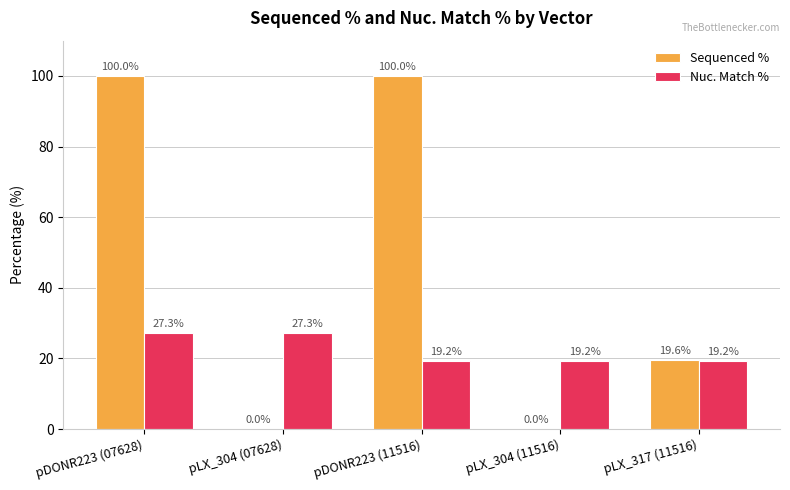

Between pLX_304 (07628) and pDONR223 (11516), which series saw the biggest shift?

Sequenced %